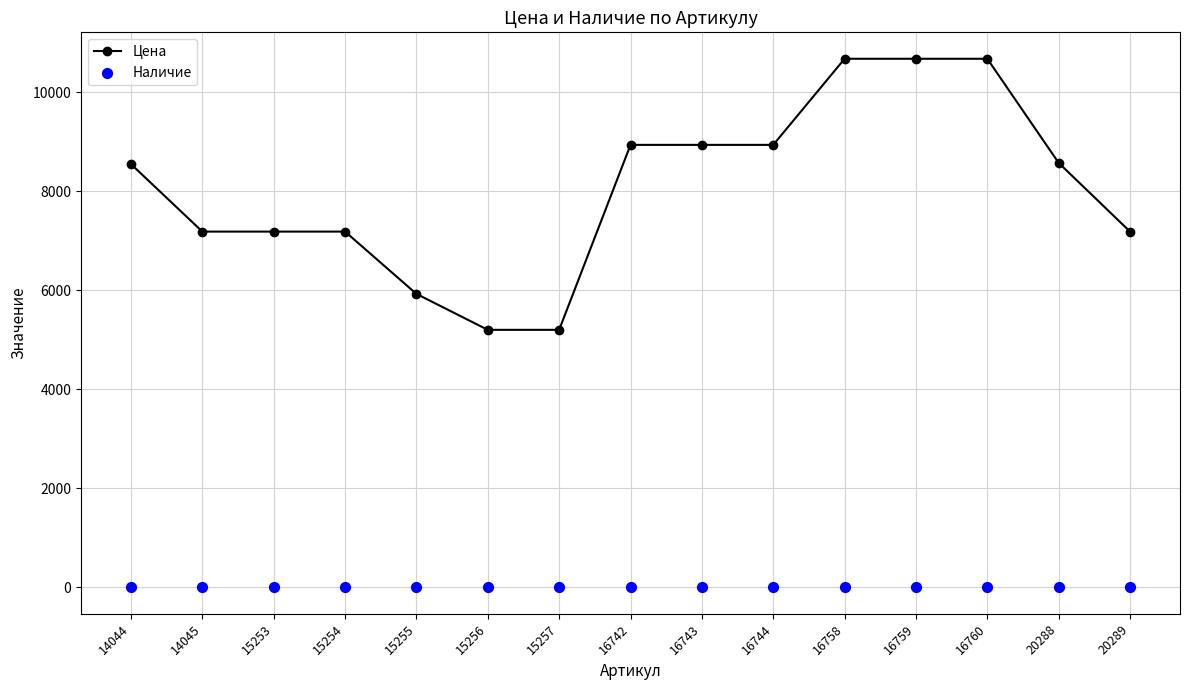

Which series reaches the maximum Y coordinate?

Цена